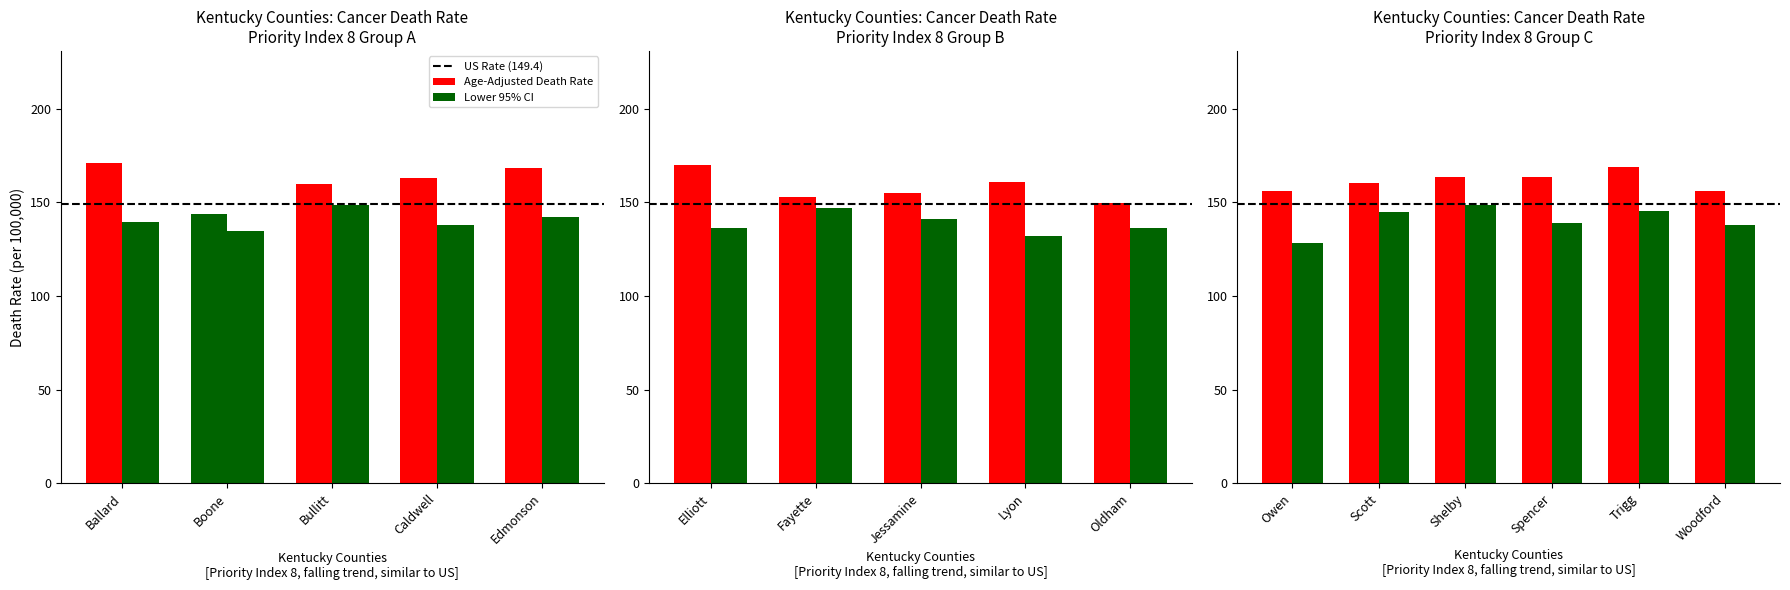

Which series has the widest spread of values?

Age-Adjusted Death Rate